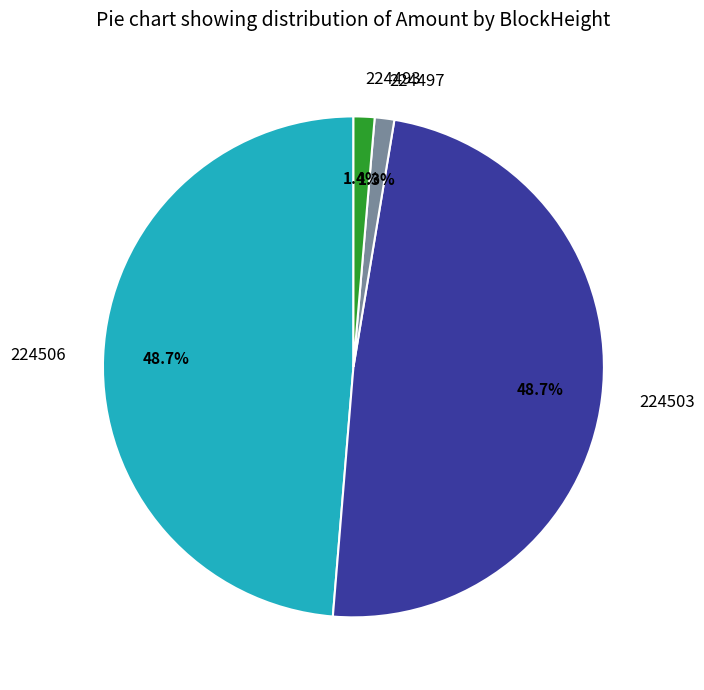

Approximately how many times larger is the value at 224497 compared to 224493?

0.9